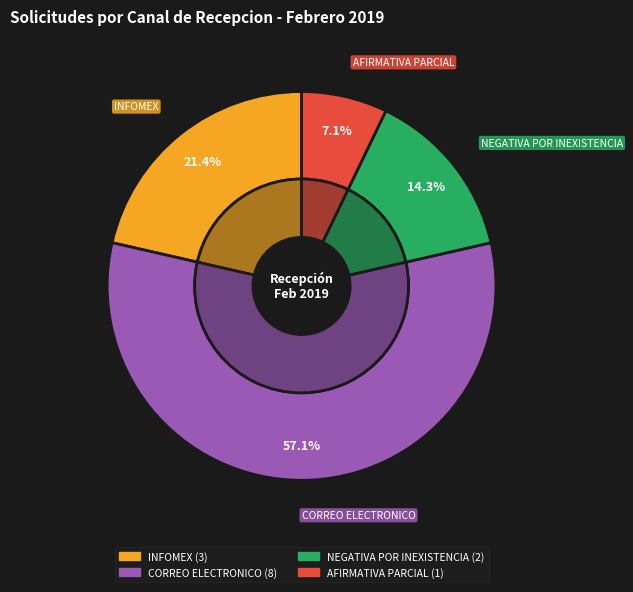

Does any single category account for the majority?

Yes